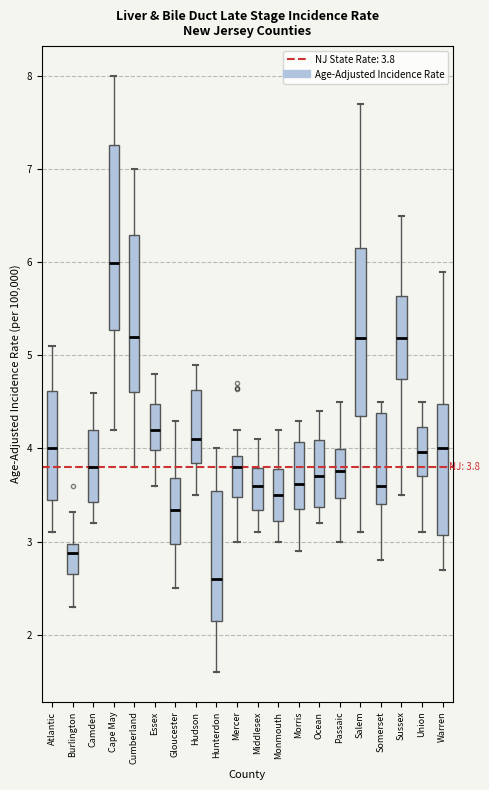

Comparing the boxes themselves (not the whiskers), which one is the tallest?

Cape May